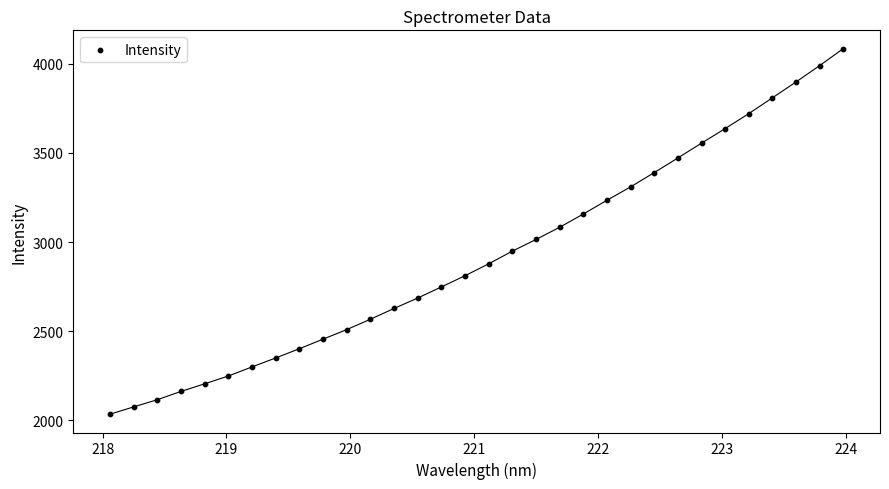

What is the range of X values (max minus min)?

5.9